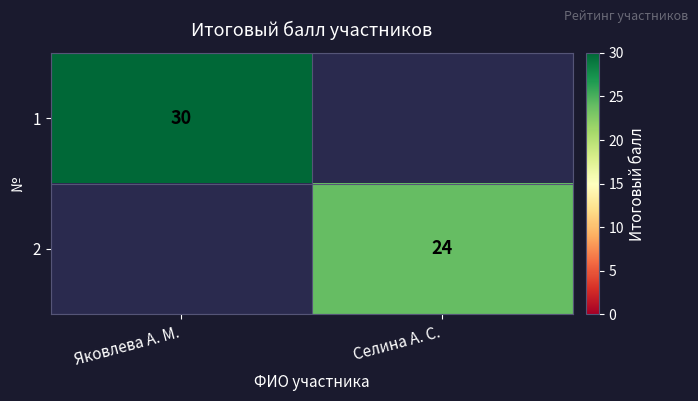

Is it true that 2 equals 13 at Селина А. С.?

False